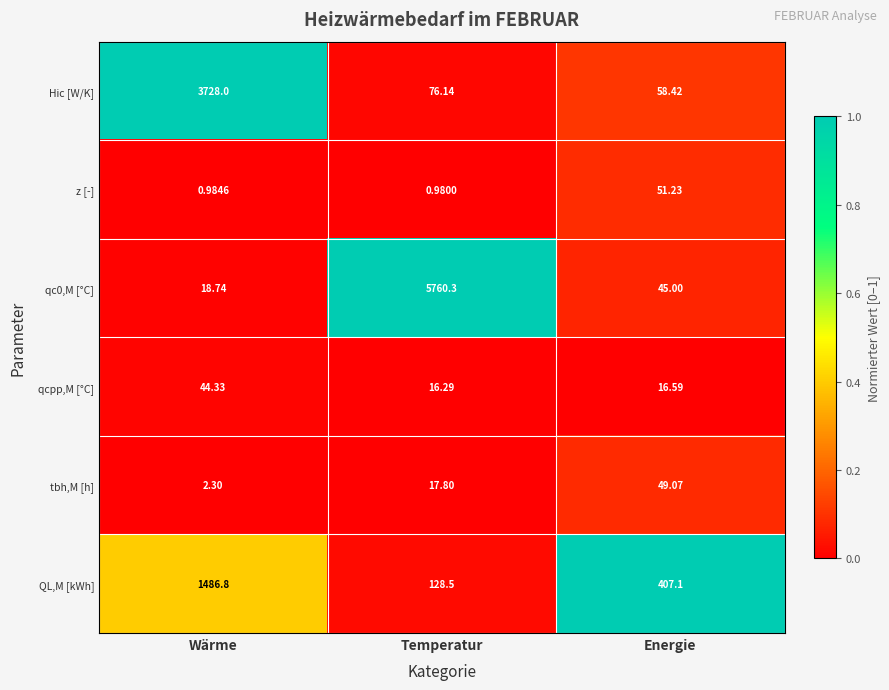

What is the difference between the highest and lowest values at Wärme?

3727.0